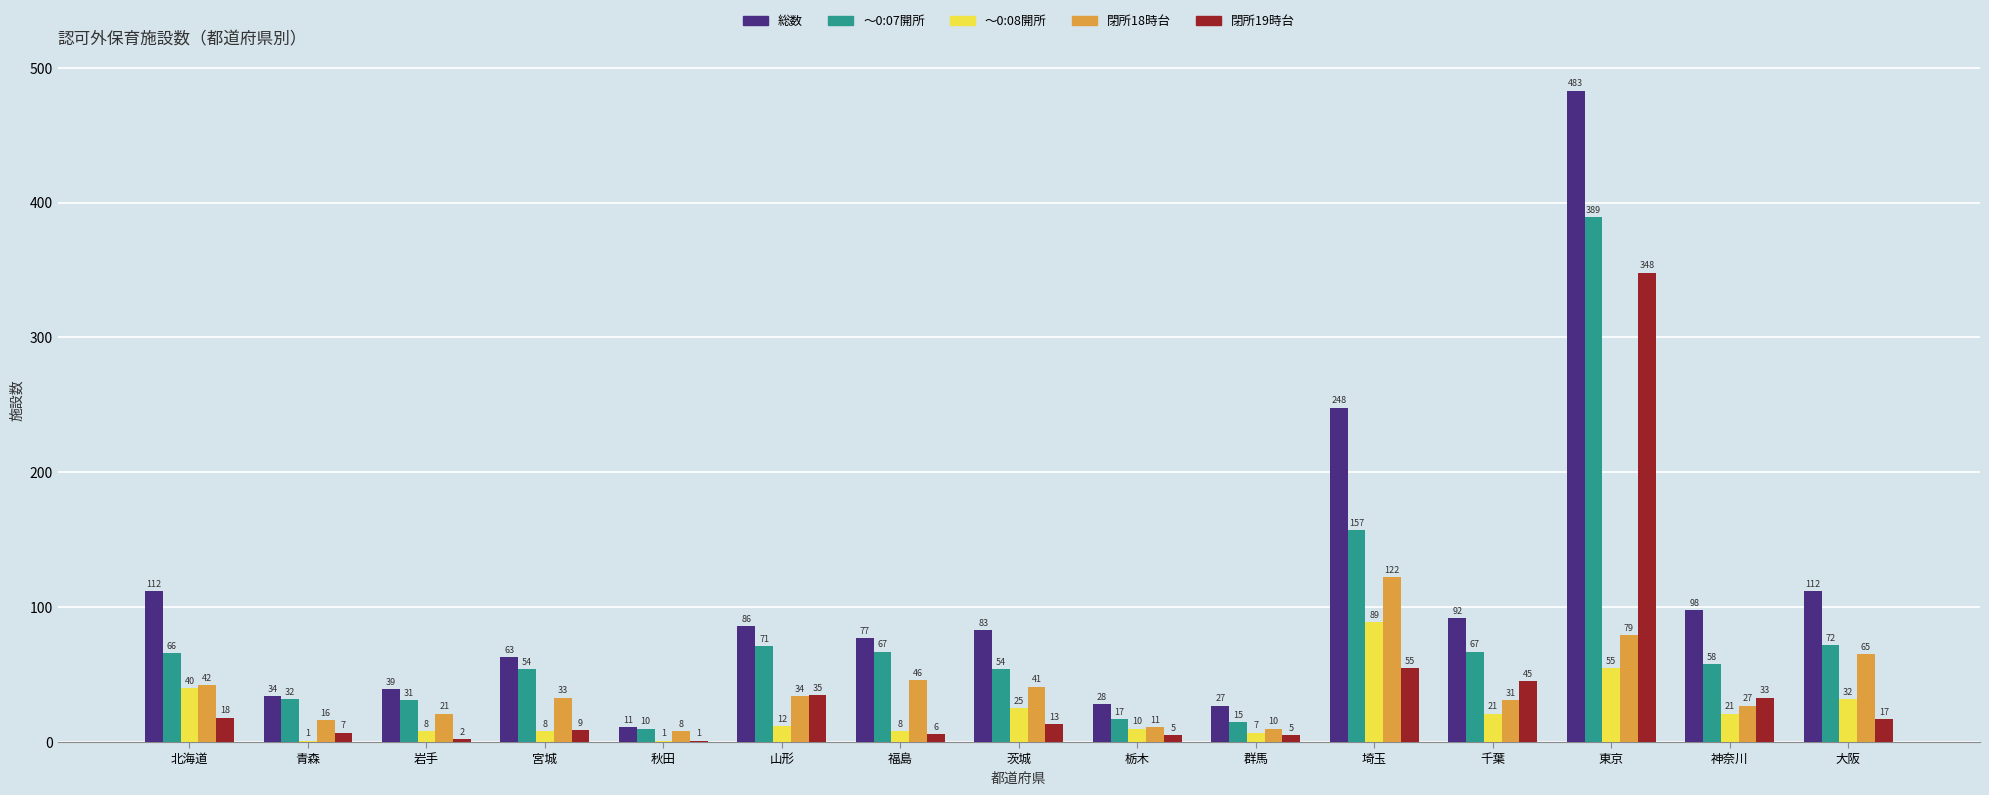

Which category has the highest value in the 閉所18時台 series?

埼玉